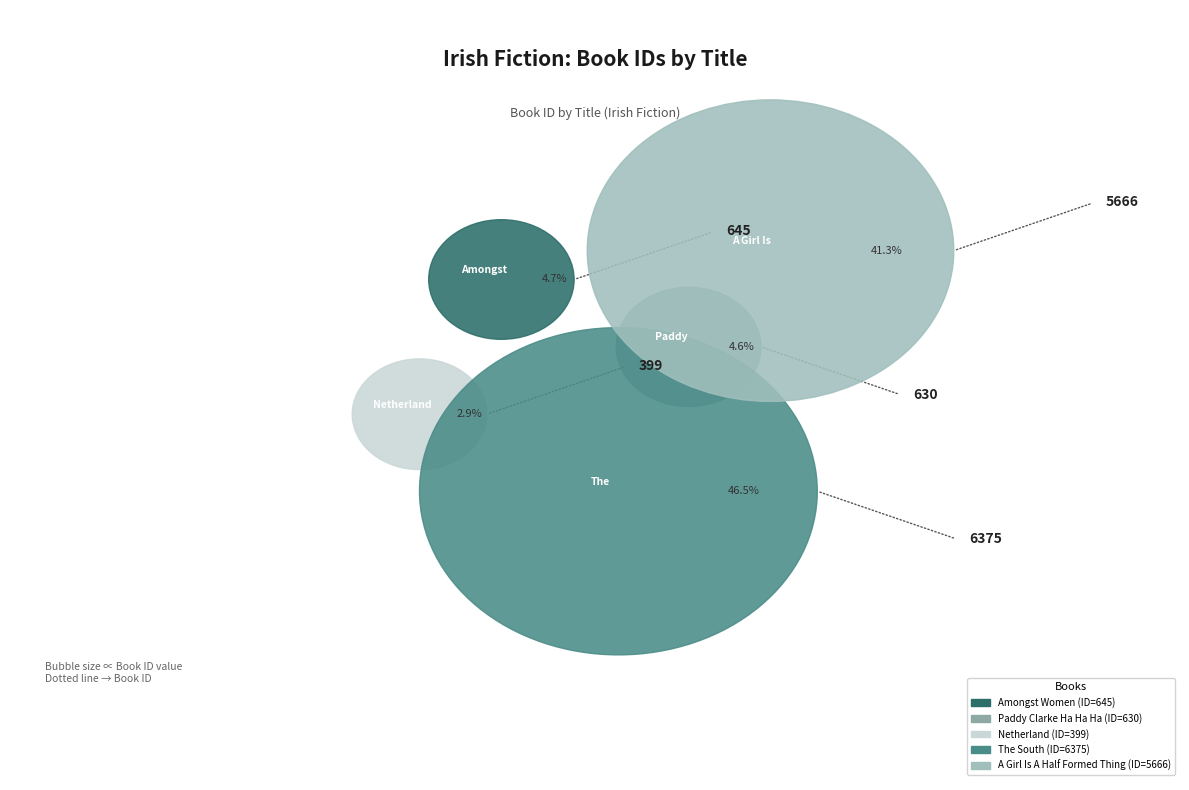

To the nearest percent, what portion does Amongst Women represent?

5%